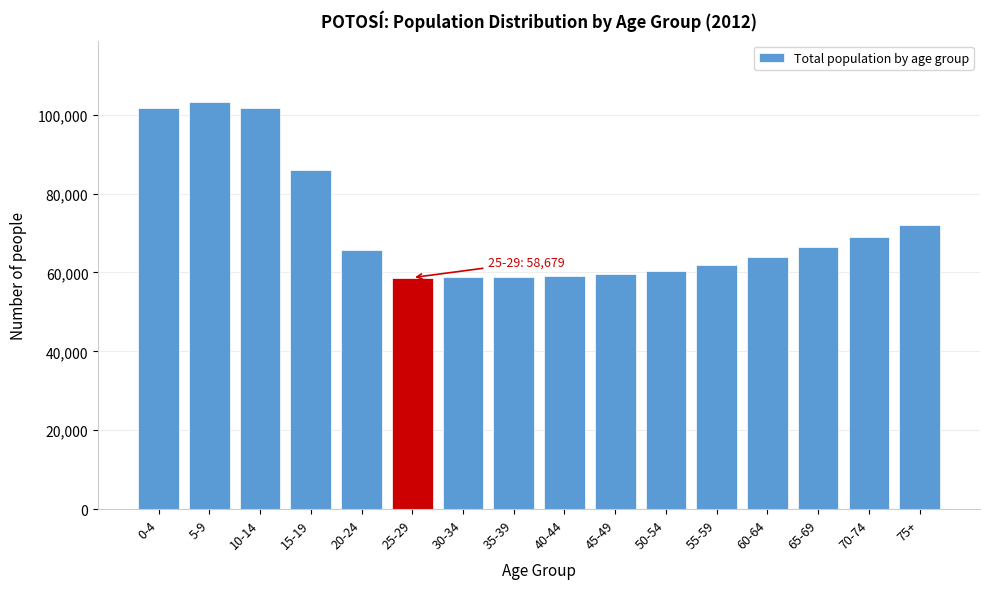

What is the label of the 1st bar from the left?

0-4